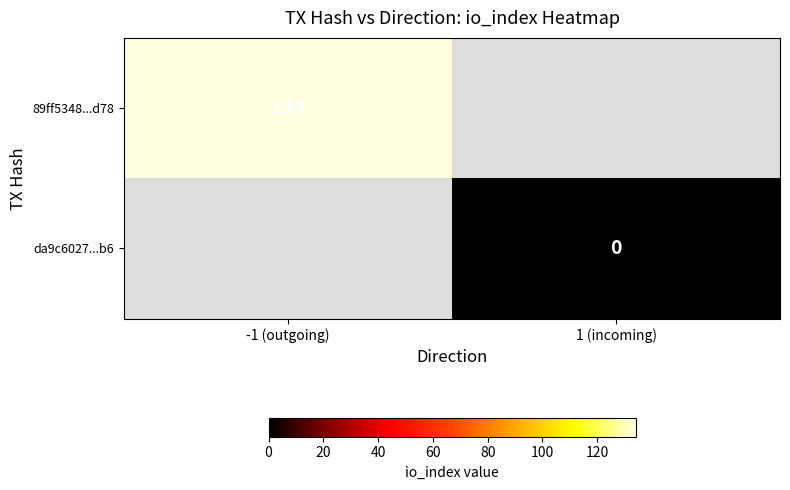

Which category has the lowest value across all series?

1 (incoming)